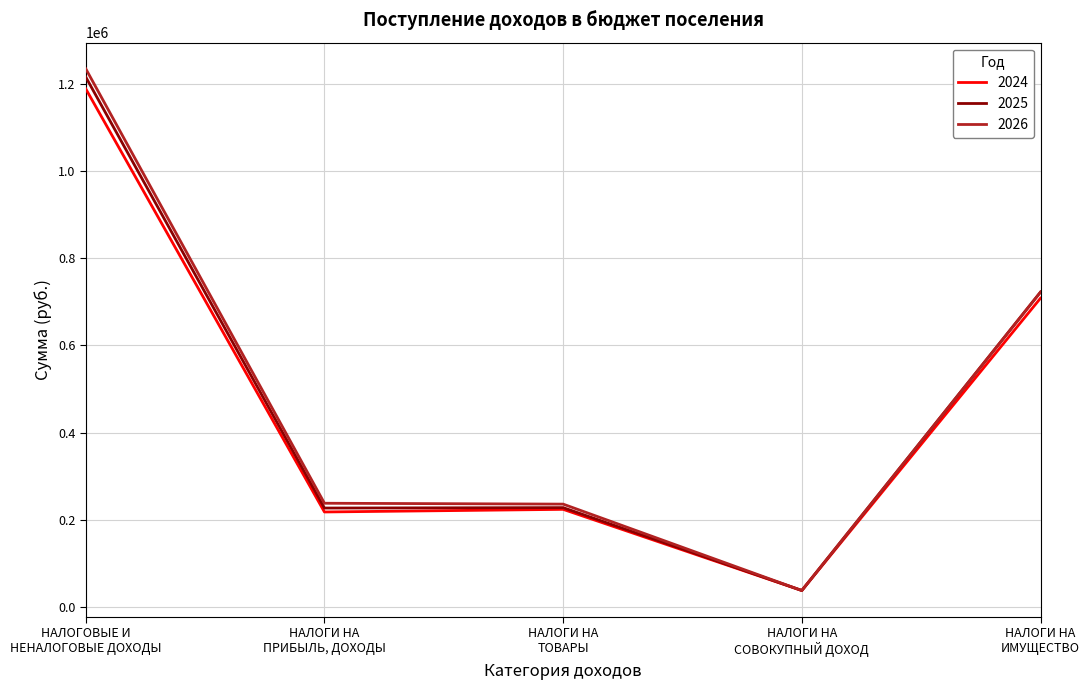

How many lines are shown in the chart?

3